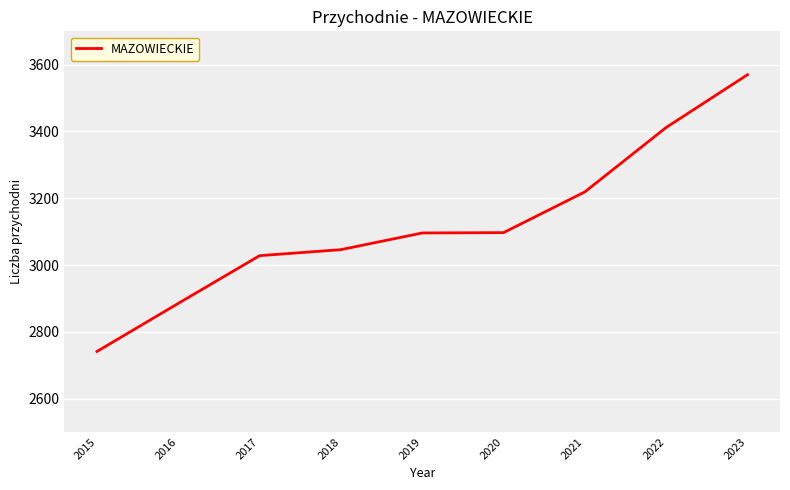

What is the difference between the values at 2018 and 2019?

50